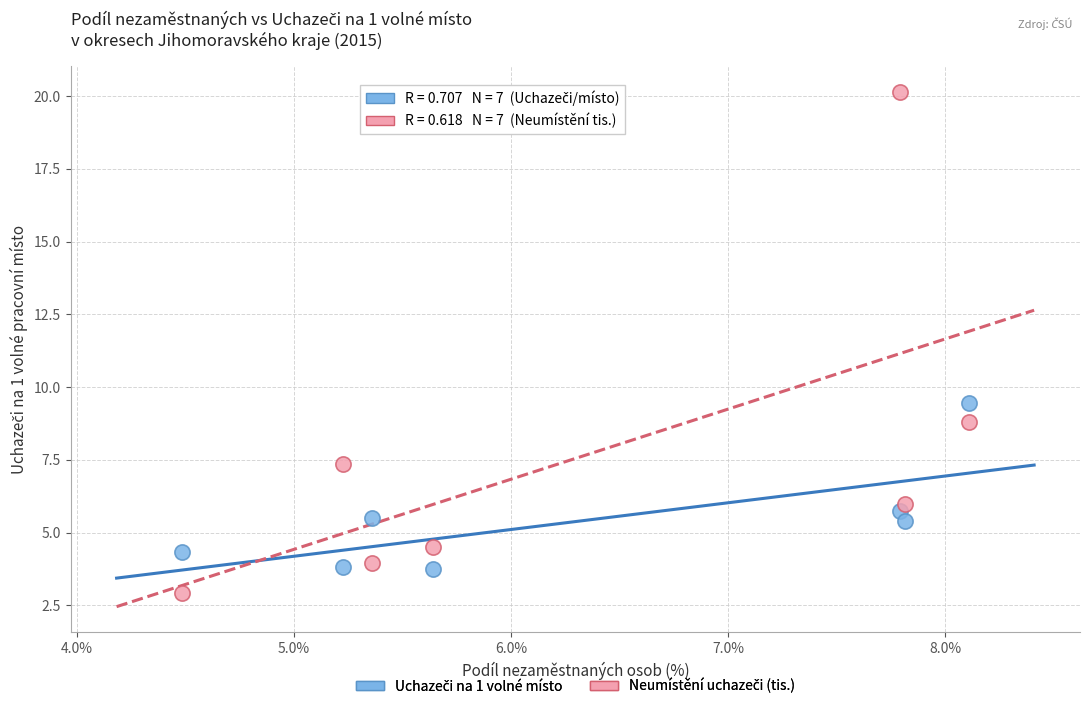

What is the X range (max minus min) for the scatter plot?

3.6